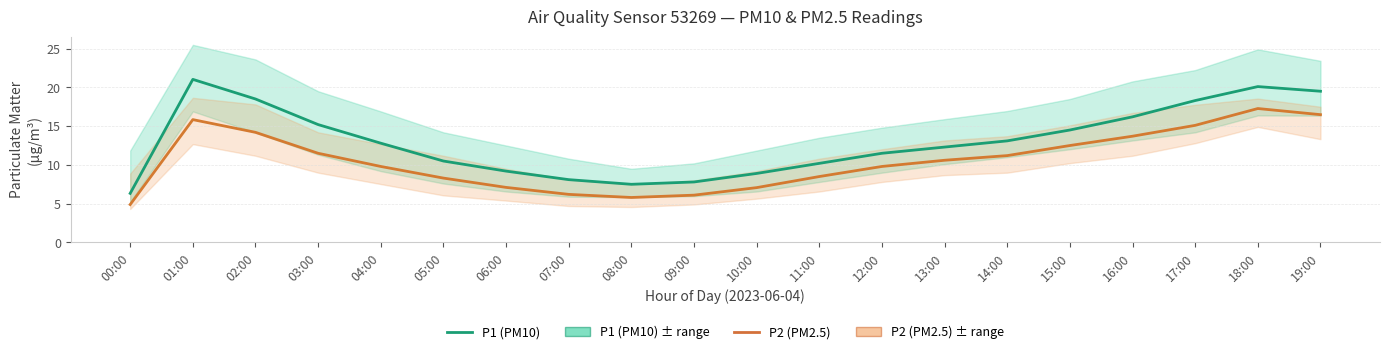

Which series has the largest total across all categories?

P1 (PM10)